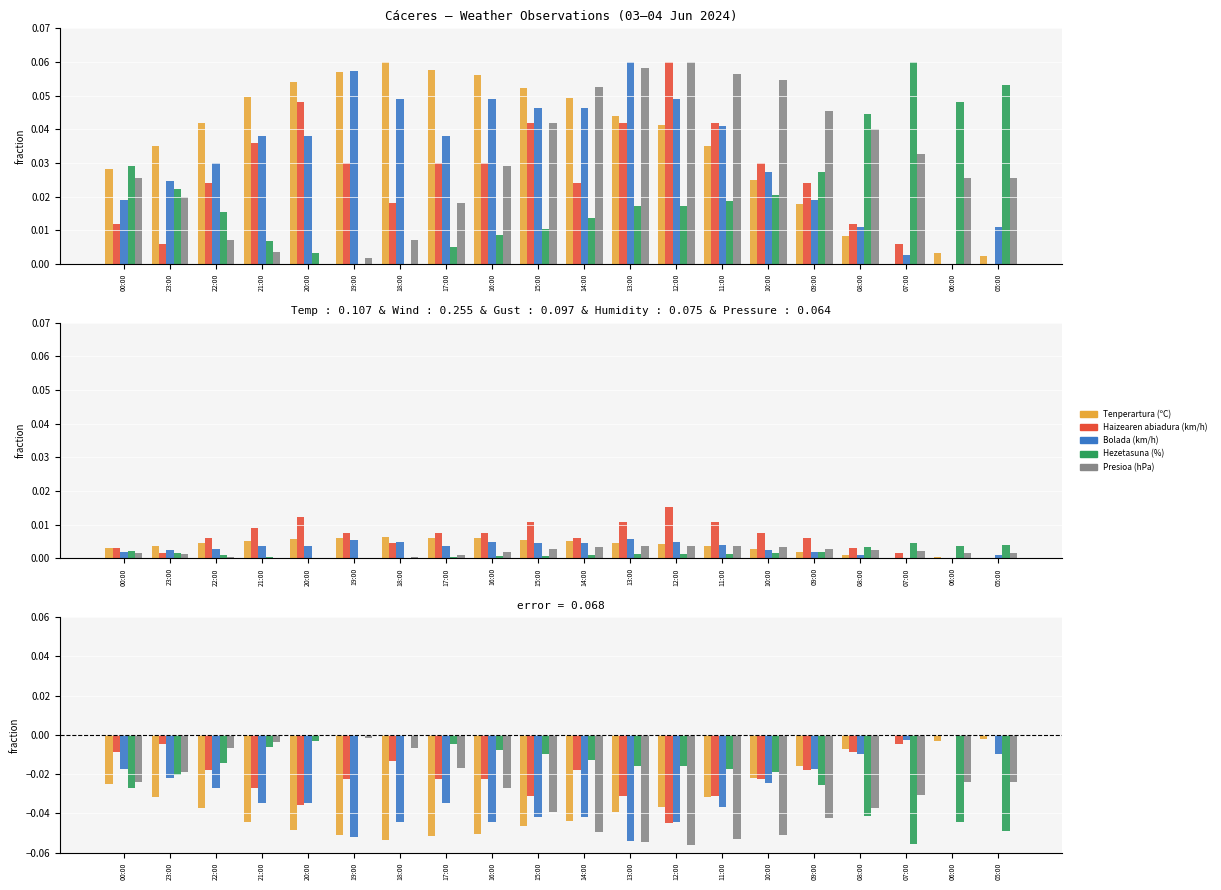

What is the minimum value for Presioa (hPa)?

-0.1